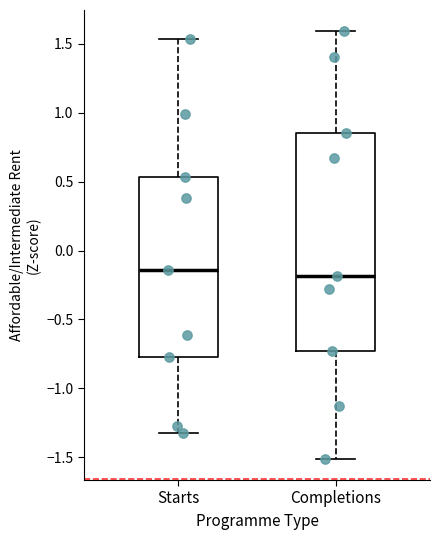

Reading left to right, transcribe this box plot: for each box, give where its median line is, the range the box spans, and where its two whiskers end, as read against the y-axis. The values are not printed on the chart, so give them approximately, as read against the axis.

Starts: median -0.15, box -0.75 to 0.55, whiskers -1.30 to 1.55
Completions: median -0.20, box -0.75 to 0.85, whiskers -1.50 to 1.60